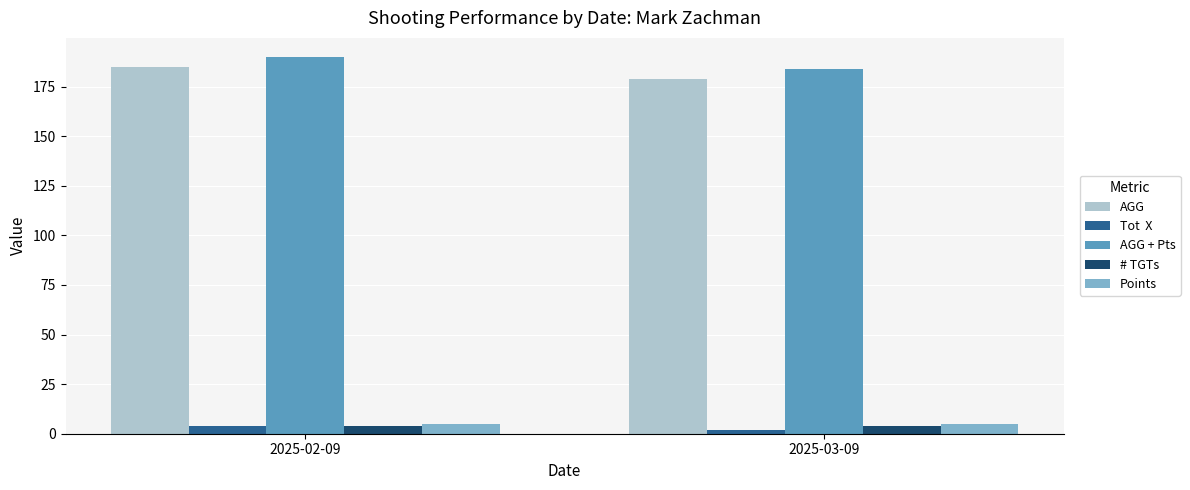

Which category has the highest value across all series?

2025-02-09